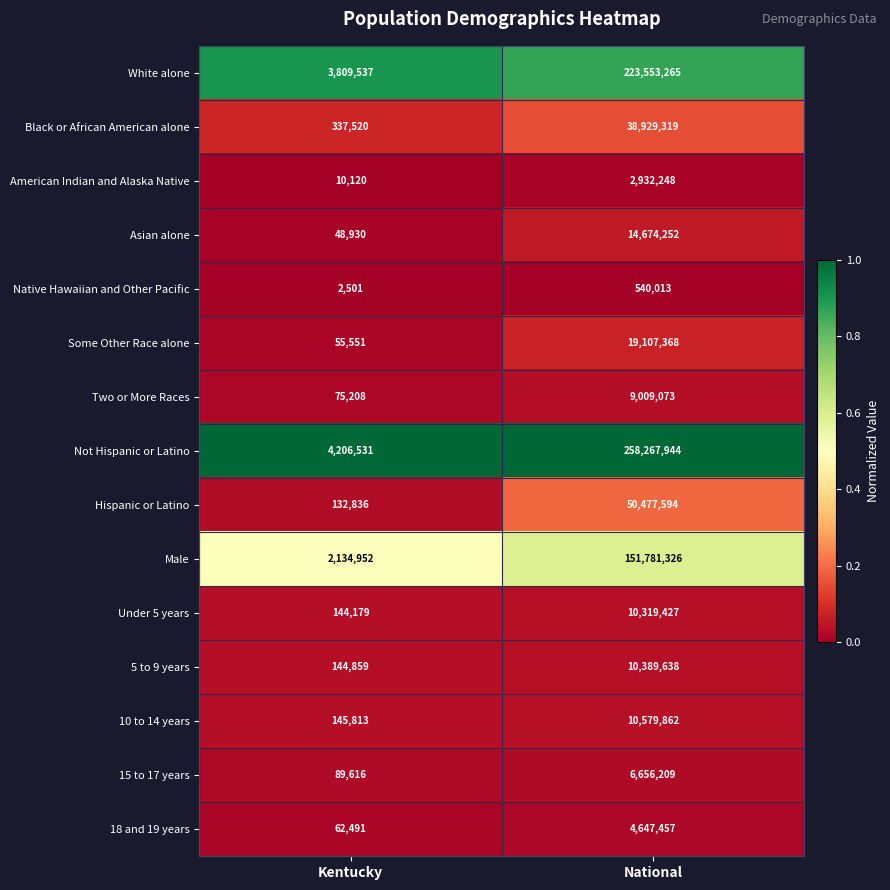

True or false: American Indian and Alaska Native has a value of 5400 at Kentucky.

False